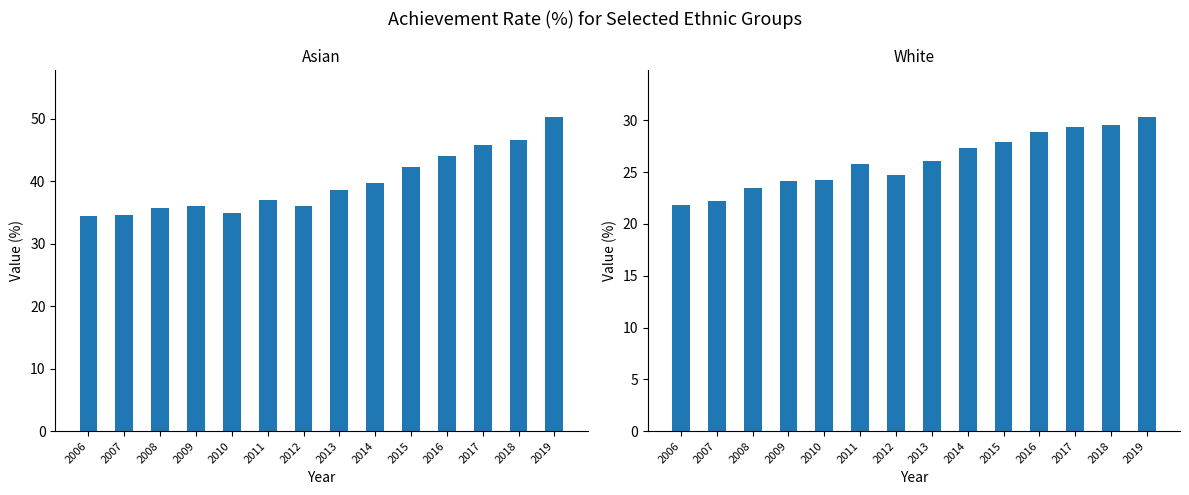

What is the spread (max minus min) of values at 2013?

12.5